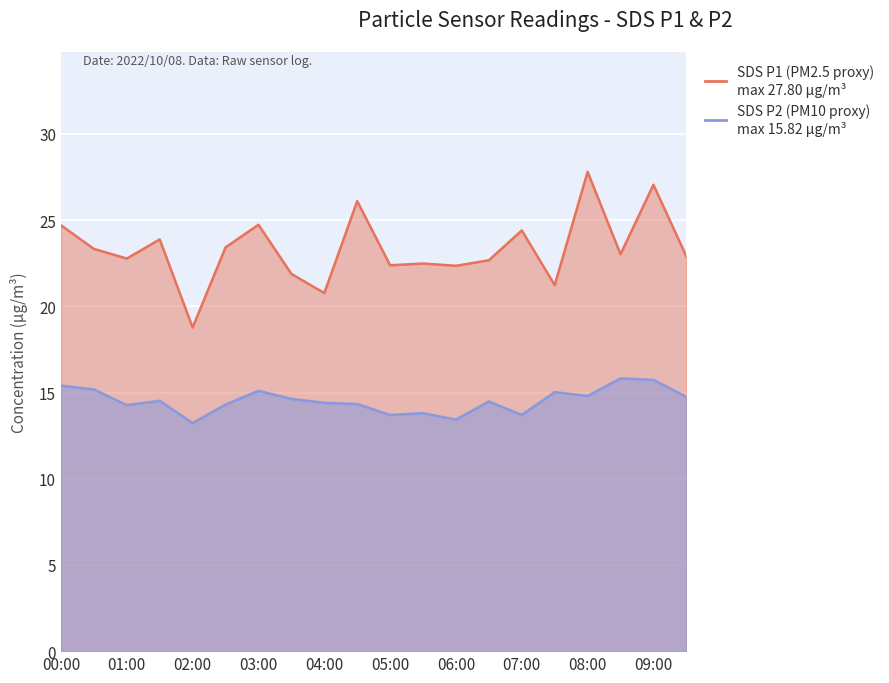

List the series in order of their overall mean, lowest first.

SDS_P2, SDS_P1